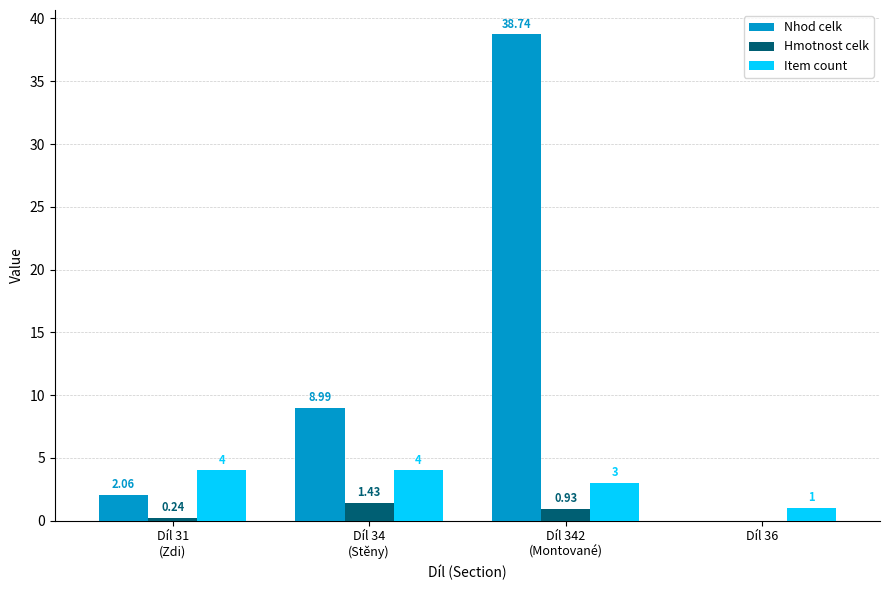

What is the sum of the Nhod celk values at Díl 342
(Montované) and Díl 34
(Stěny)?

47.7